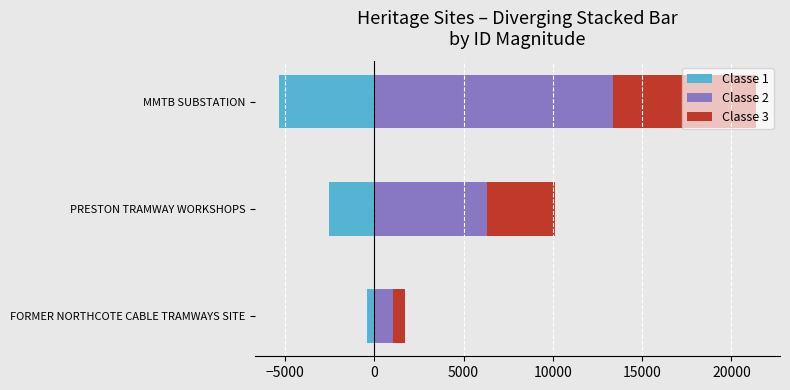

At how many categories does at least one series exceed 11726?

1